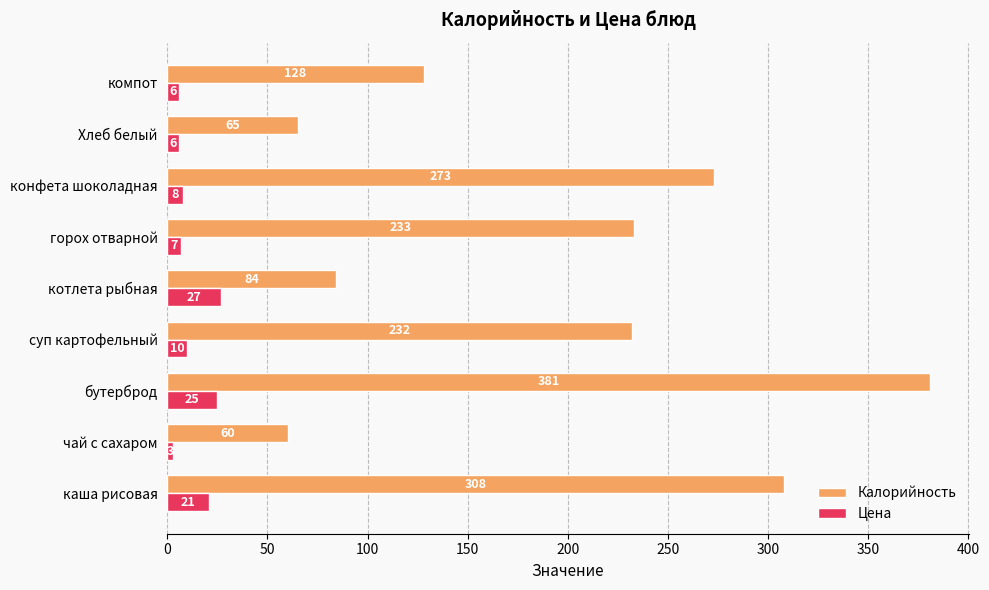

Which series has the widest spread of values?

Калорийность